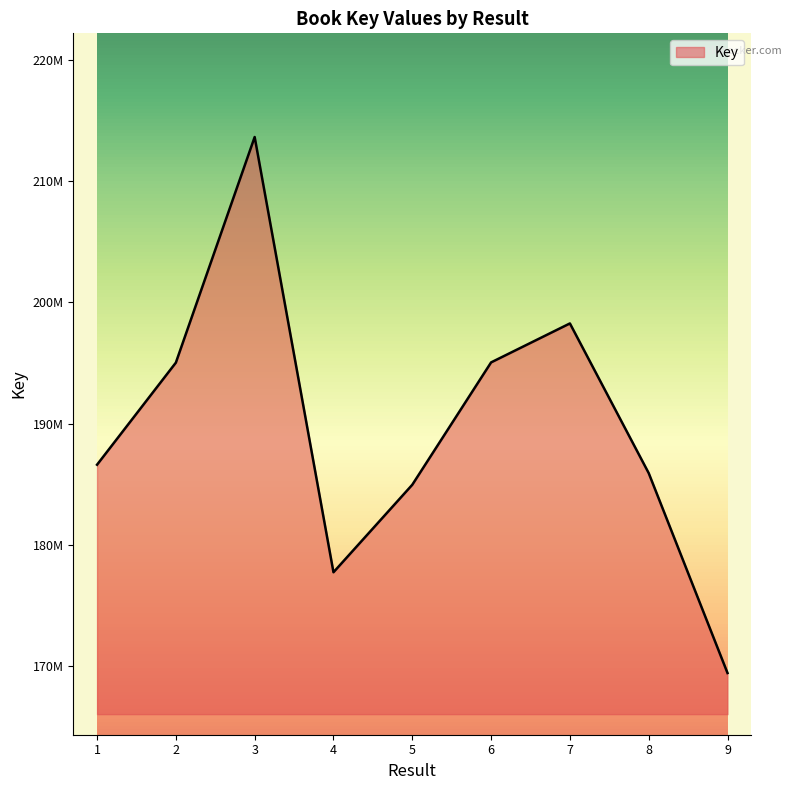

Is it true that the value at 1 is 186610055?

True